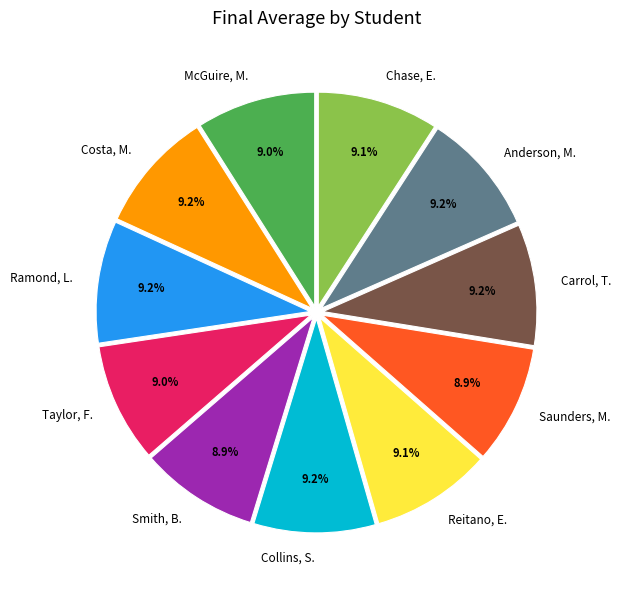

What is the ratio of the value at Reitano, E. to the value at Costa, M.?

1.0